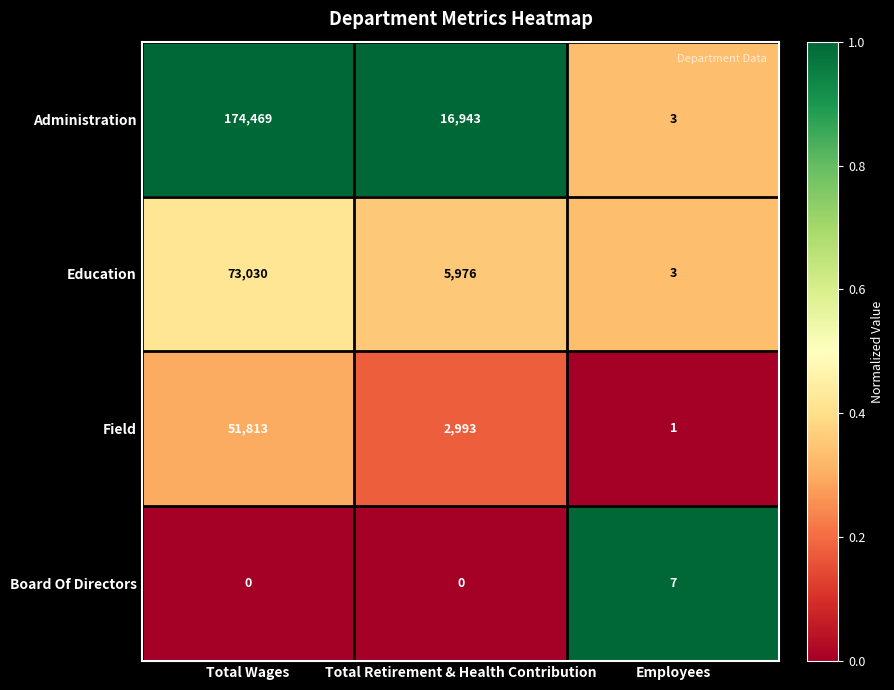

Reading left to right, extract all data points from this chart.

Administration: Total Wages=174469	Total Retirement & Health Contribution=16943	Employees=3
Education: Total Wages=73030	Total Retirement & Health Contribution=5976	Employees=3
Field: Total Wages=51813	Total Retirement & Health Contribution=2993	Employees=1
Board Of Directors: Total Wages=0	Total Retirement & Health Contribution=0	Employees=7